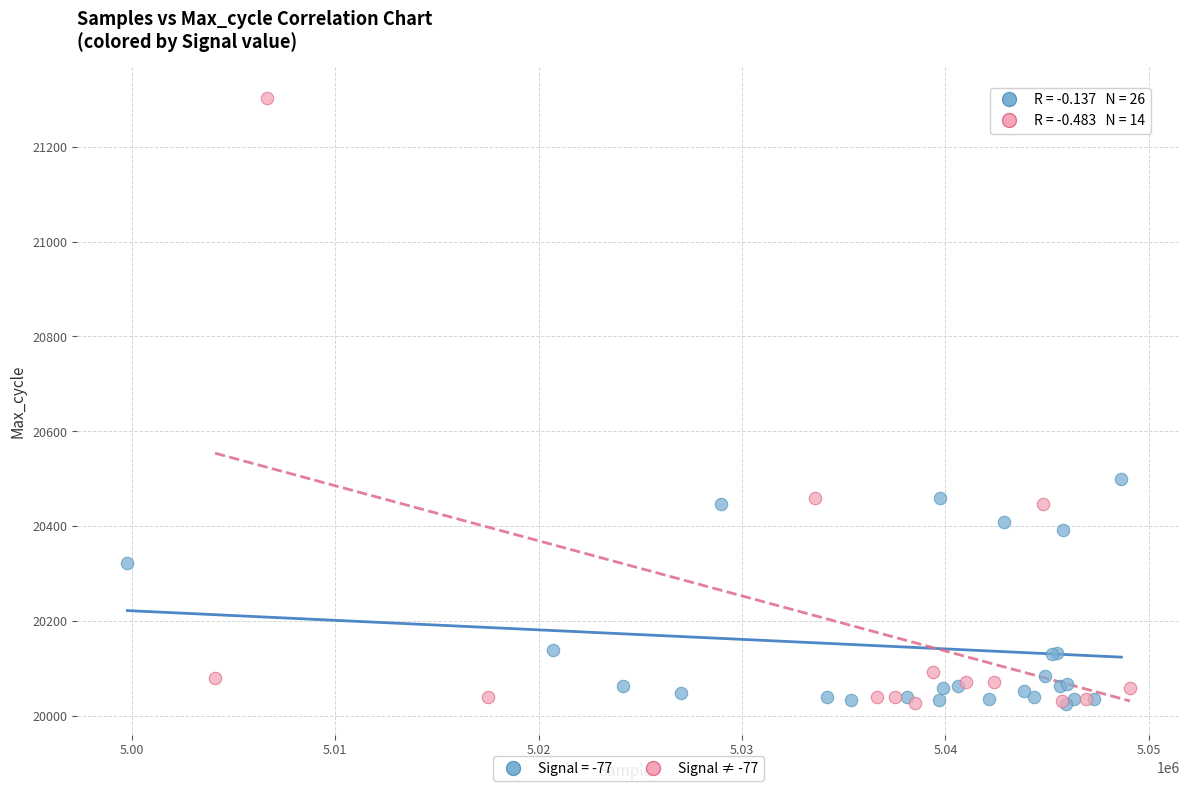

Which series reaches the maximum Y coordinate?

Signal ≠ -77